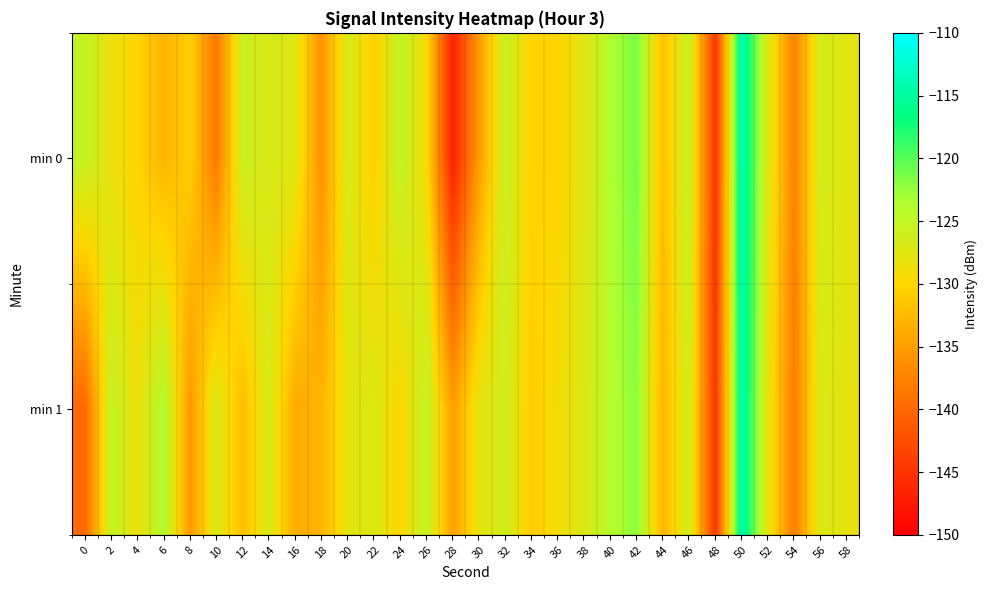

Which series has the largest range (max minus min)?

min 0